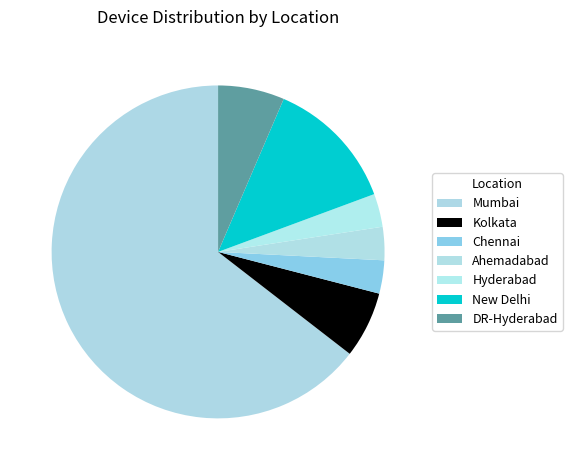

Rank the categories by value from highest to lowest.

Mumbai, New Delhi, Kolkata, DR-Hyderabad, Chennai, Ahemadabad, Hyderabad